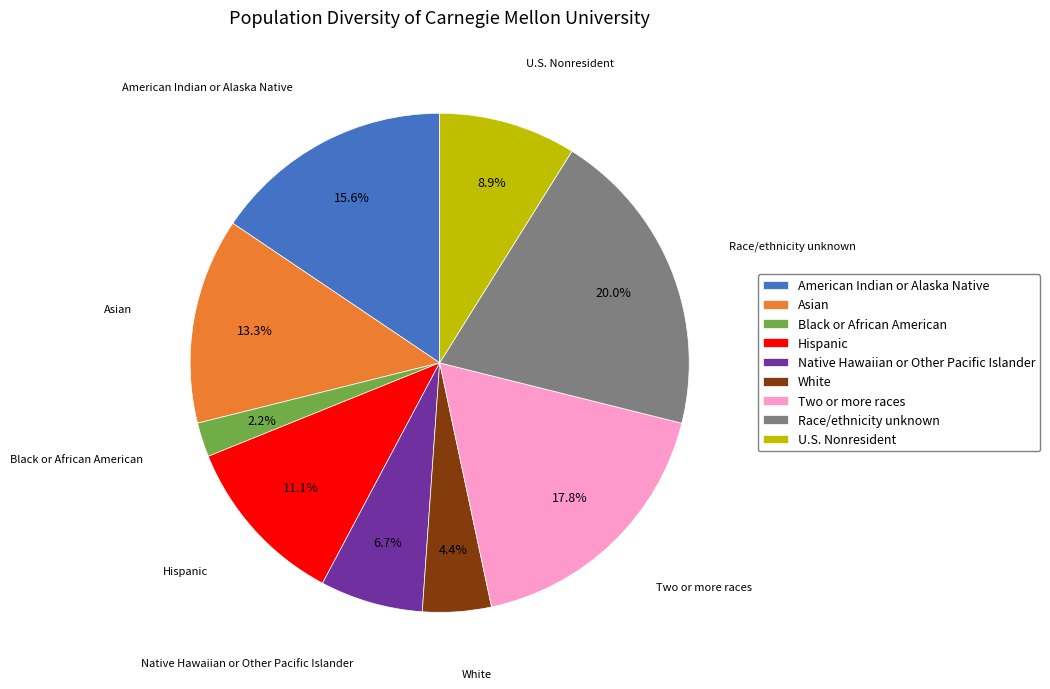

Rank the categories by value from lowest to highest.

Black or African American, White, Native Hawaiian or Other Pacific Islander, U.S. Nonresident, Hispanic, Asian, American Indian or Alaska Native, Two or more races, Race/ethnicity unknown